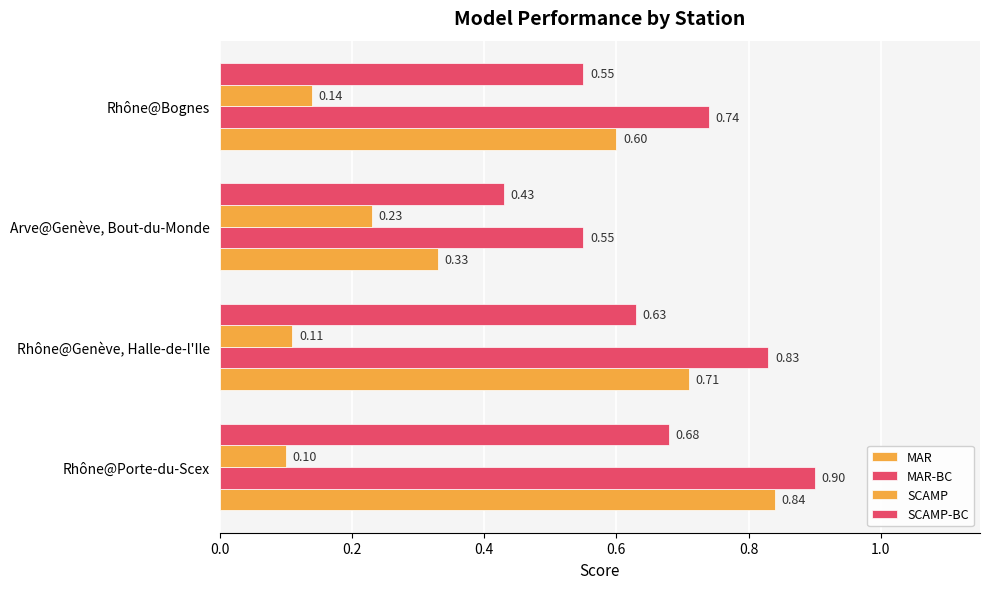

What is the value of the SCAMP bar at the 3rd from the left?

0.2